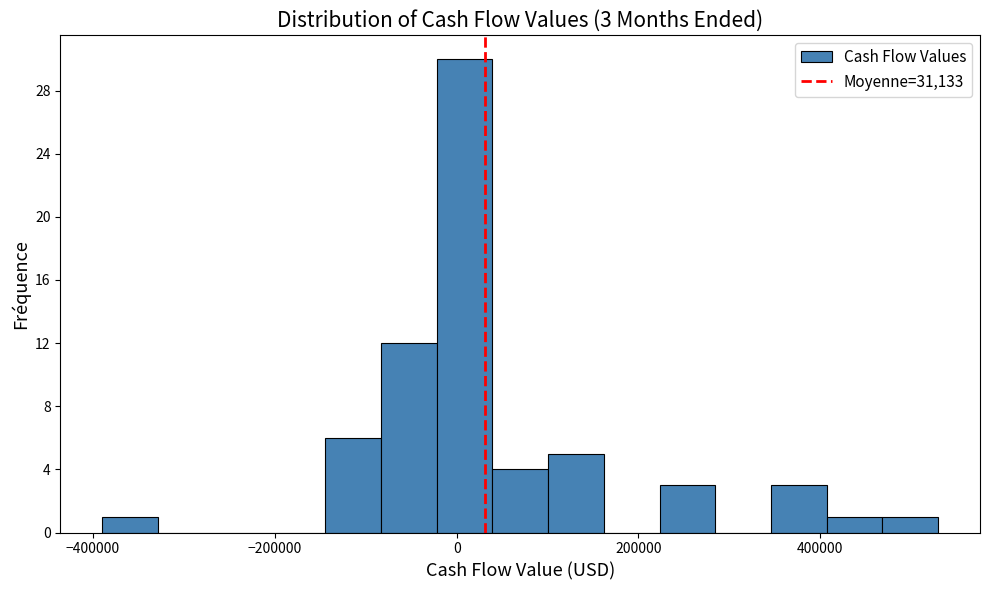

Around what value on the x-axis is the tallest bar? Give the approximate position of its centre, as read against the axis.

0